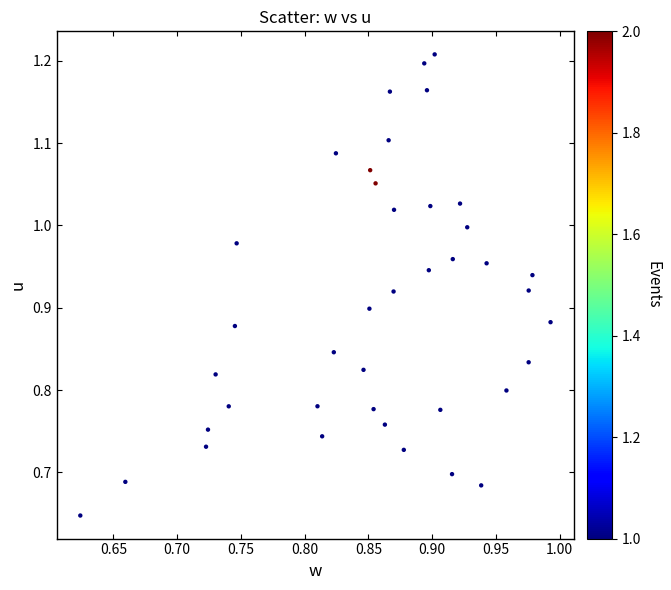

What is the range of X values (max minus min)?

0.4